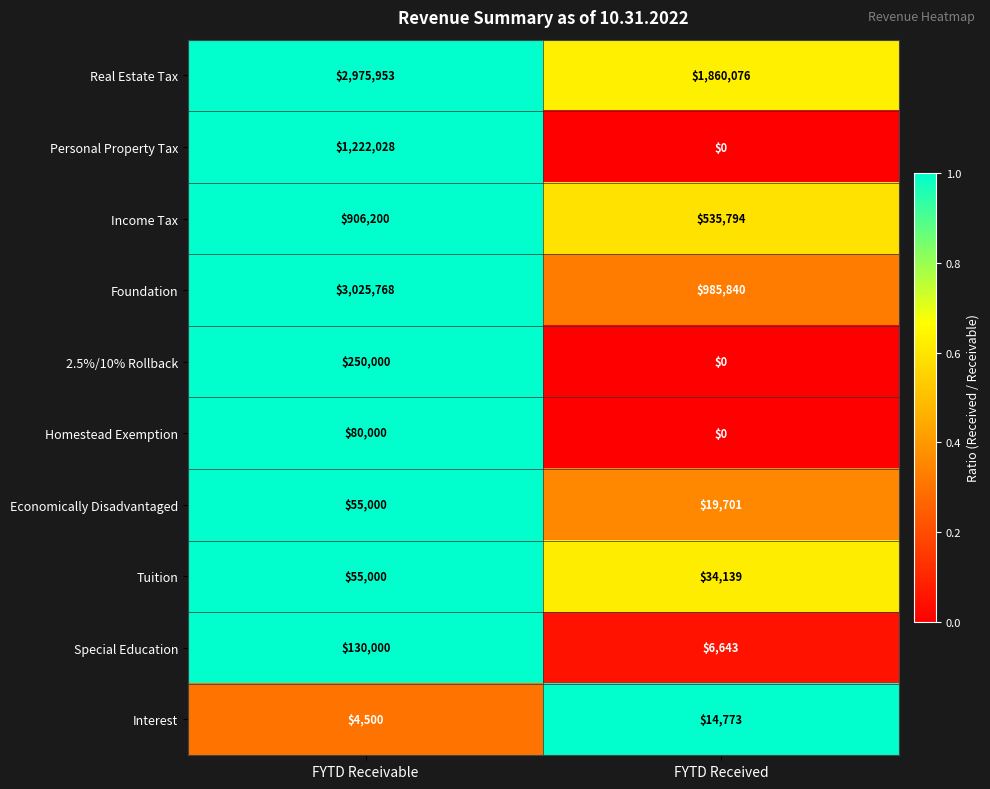

What is the difference between the Personal Property Tax values at FYTD Received and FYTD Receivable?

1222028